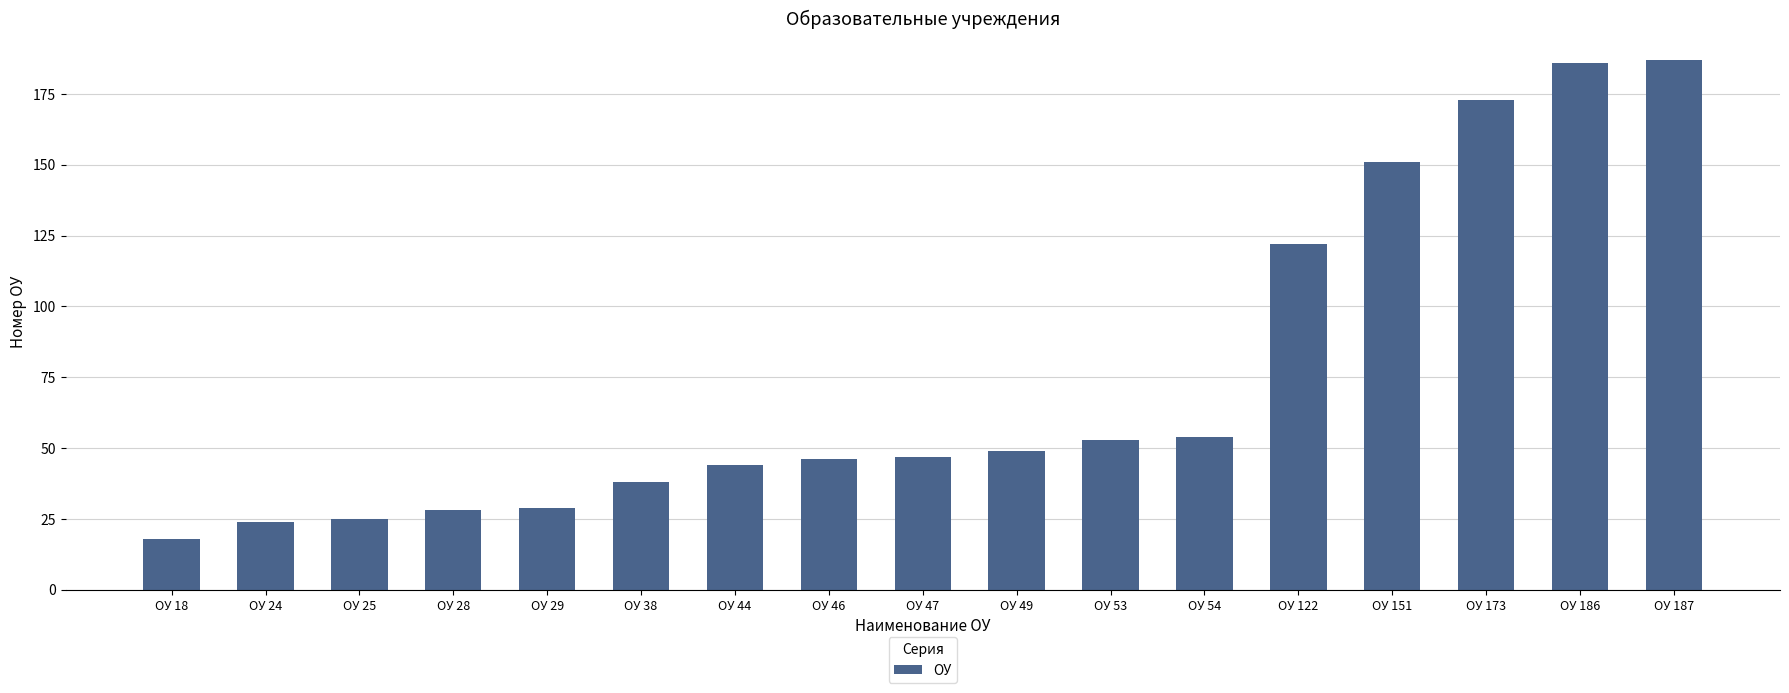

Between ОУ 54 and ОУ 173, which is larger?

ОУ 173